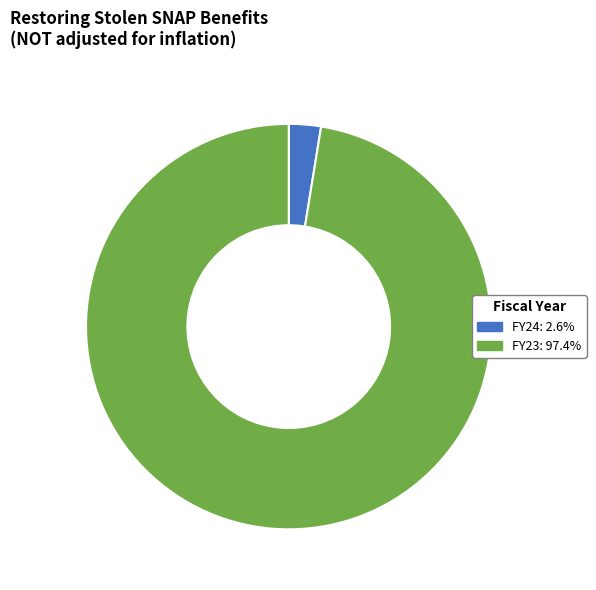

Is the sum of FY23 and FY24 greater than half?

Yes